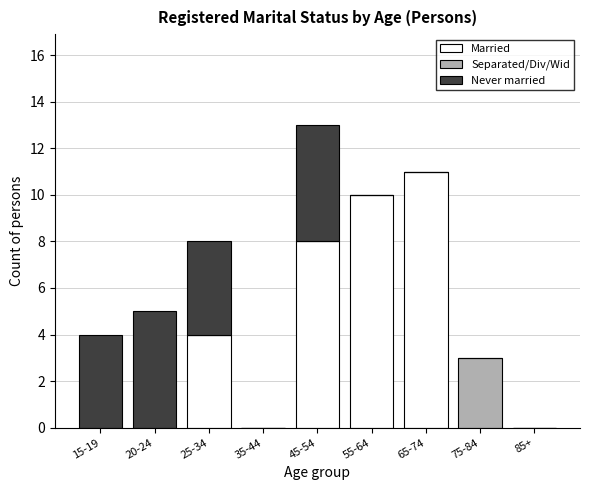

What is the total value across all series at 25-34?

8